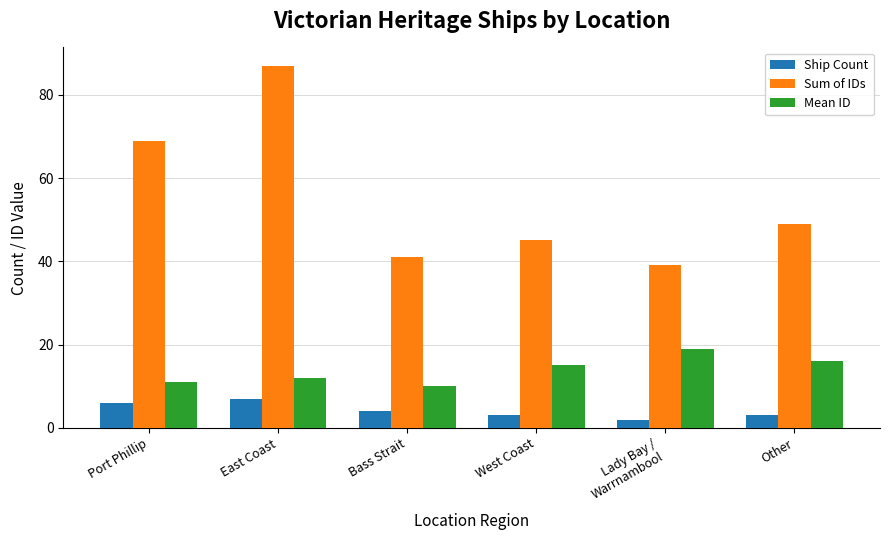

How many values in the Sum of IDs series are below 49?

3